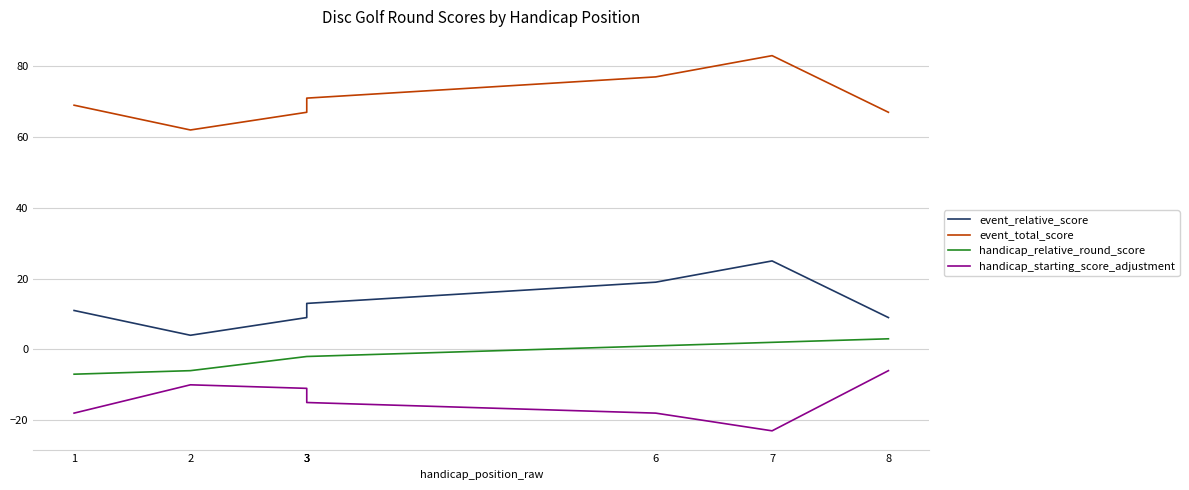

What are all the series names shown in the legend?

event_relative_score, event_total_score, handicap_relative_round_score, handicap_starting_score_adjustment